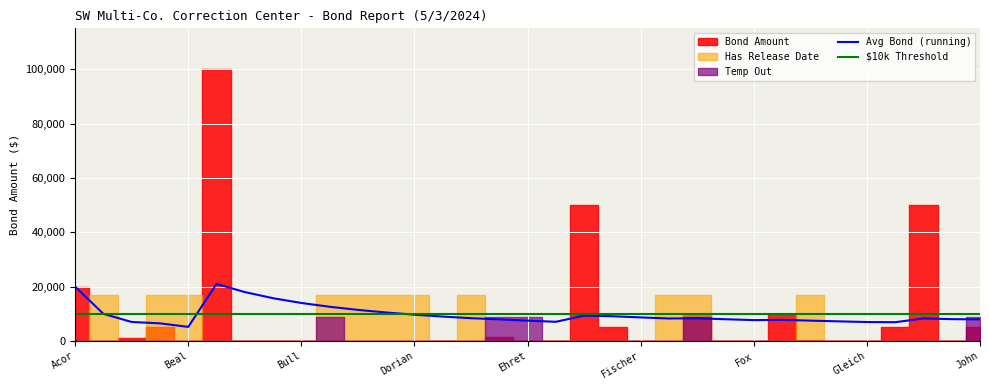

True or false: Avg Bond (running) and $10k Threshold intersect in this chart.

True